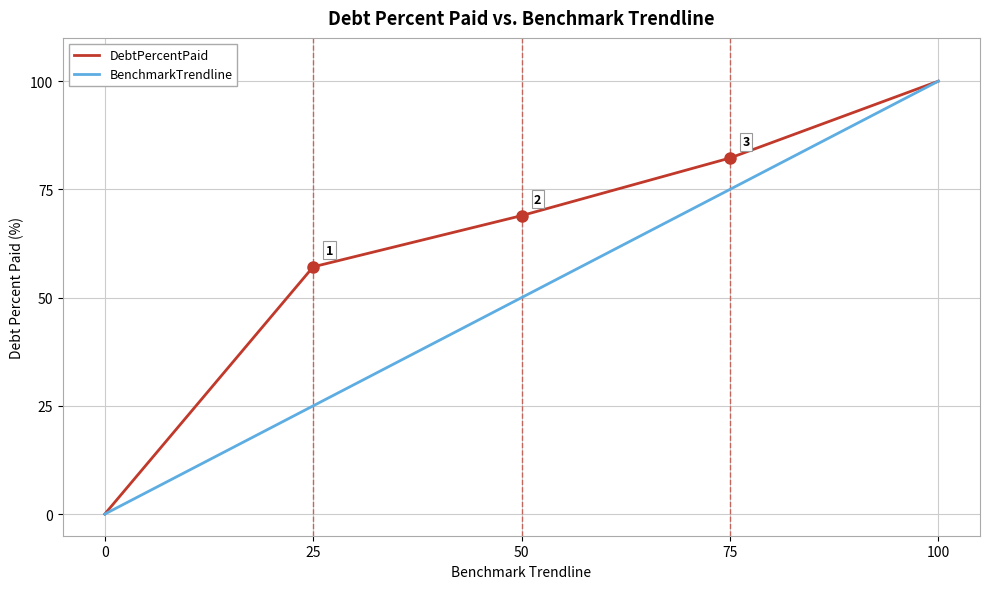

List the series in order of their overall mean, highest first.

DebtPercentPaid, BenchmarkTrendline